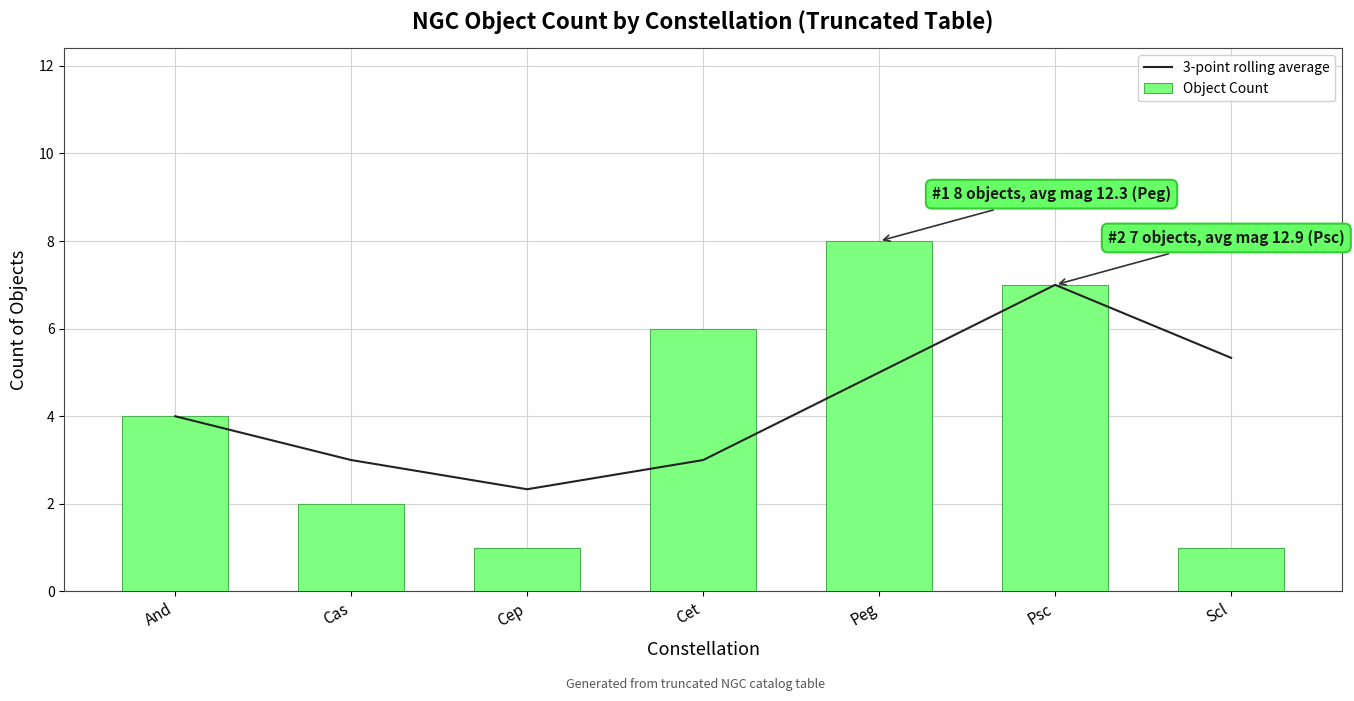

True or false: Object Count has a value of 4.0 at And.

True